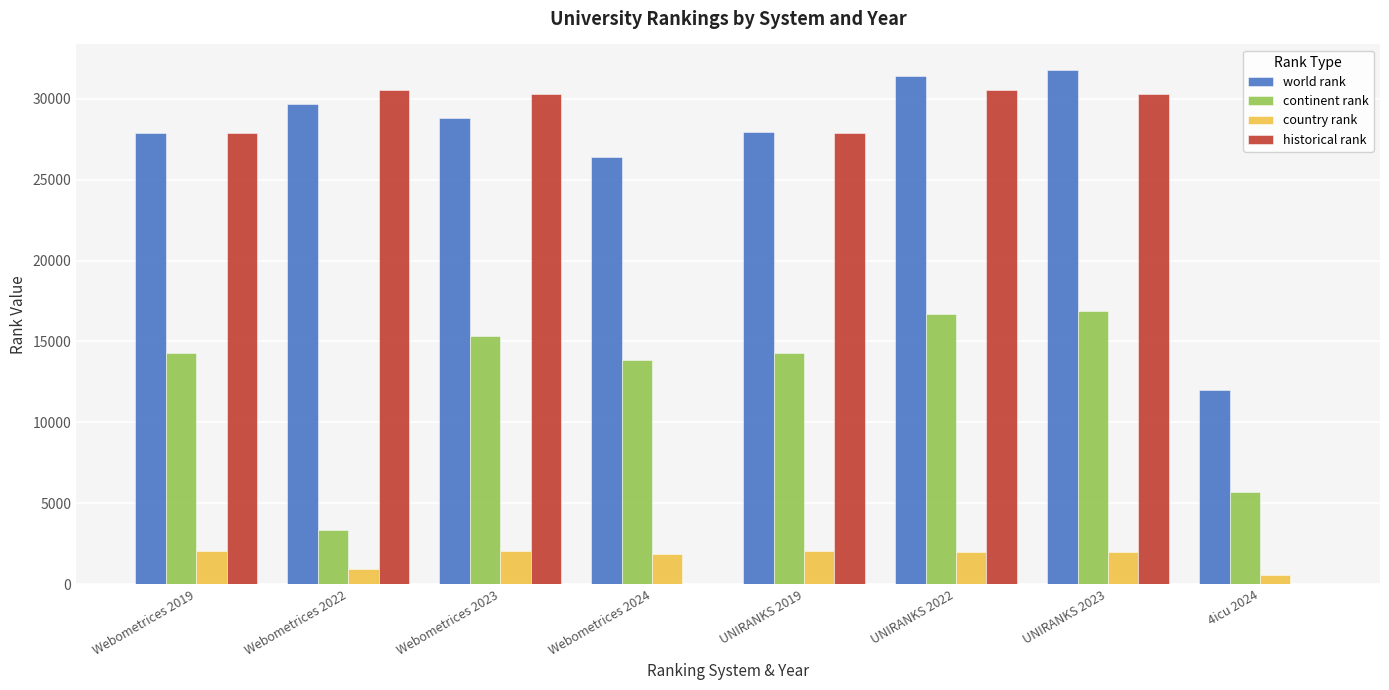

Is the value of historical rank at 4icu 2024 greater than the value of country rank at Webometrices 2023?

No